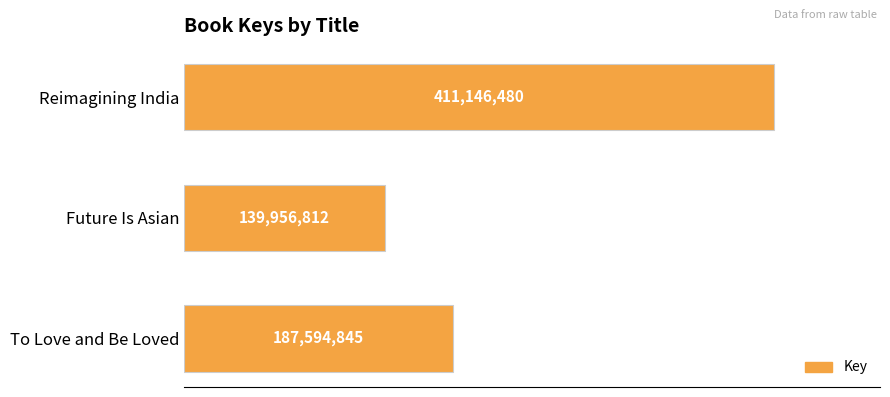

What is the average value?

246232712